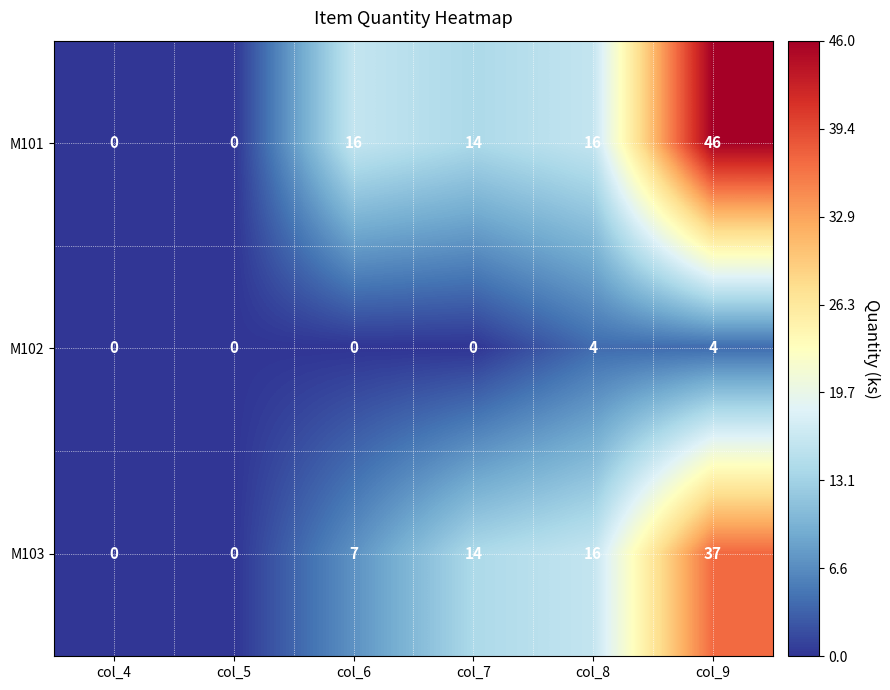

Which series has the largest range (max minus min)?

M101